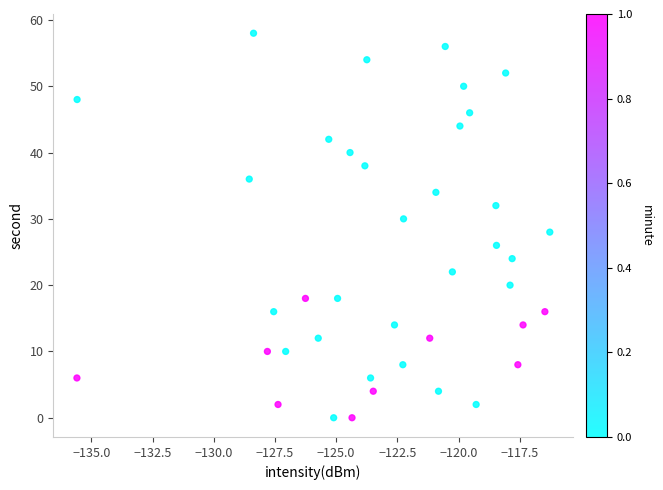

What is the range of Y values (max minus min)?

58